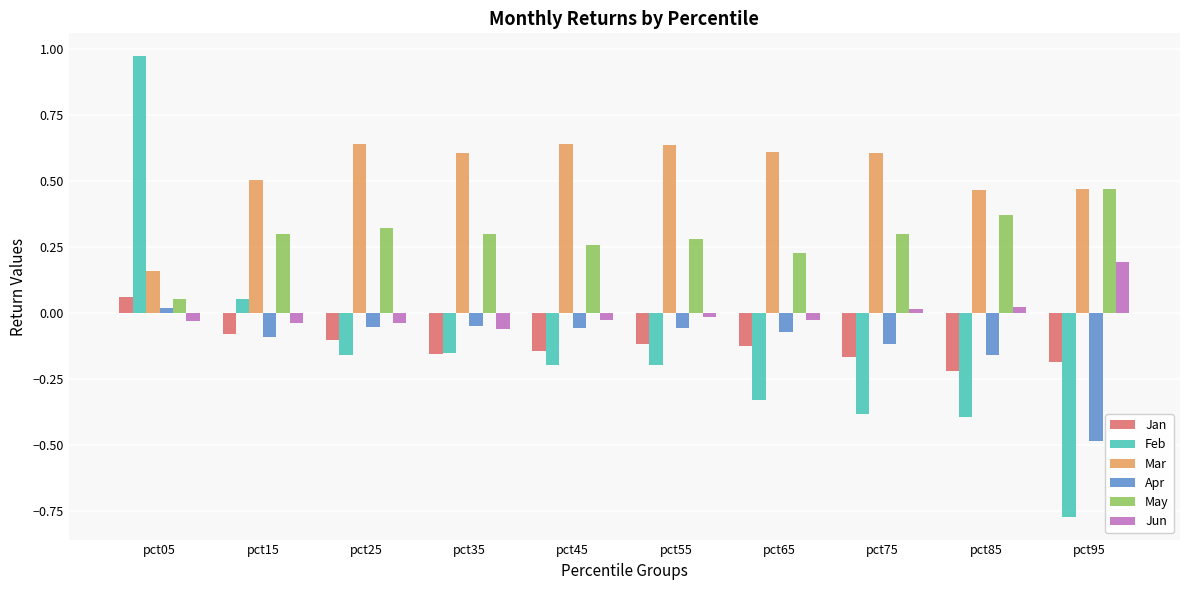

How many groups of bars are there?

10